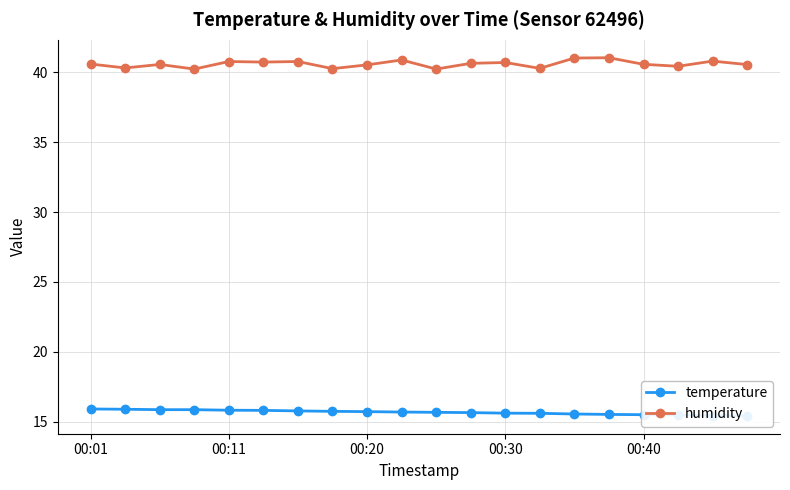

Count the temperature values in the range 15 to 16.

20